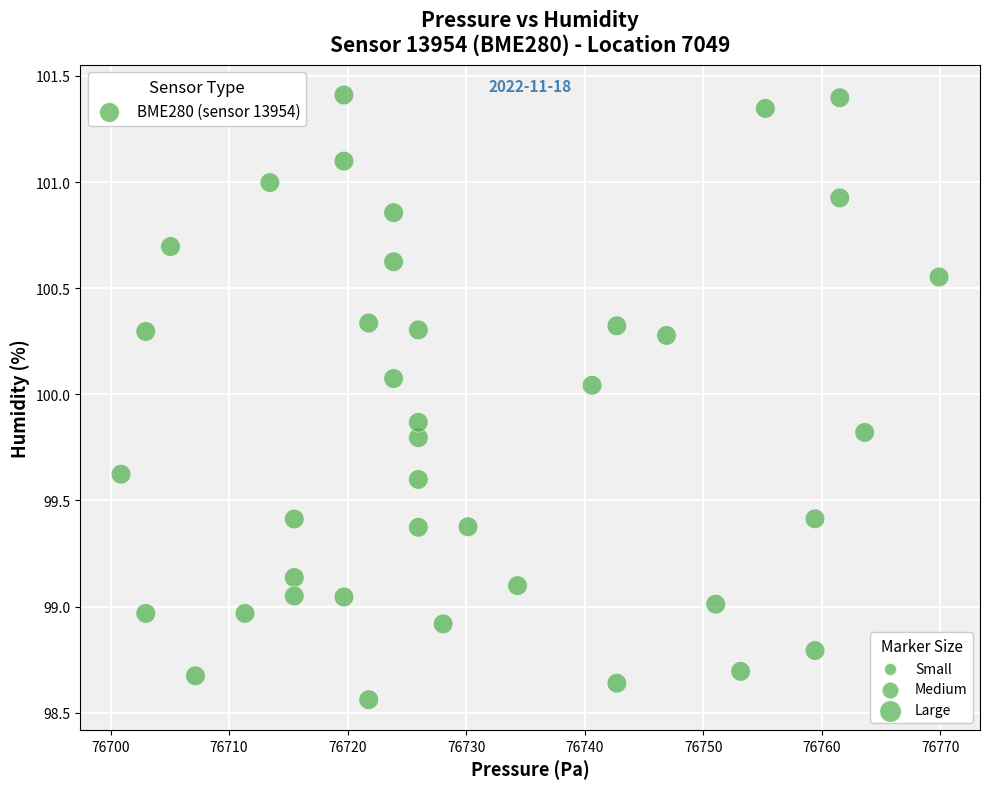

What is the range of X values (max minus min)?

69.0